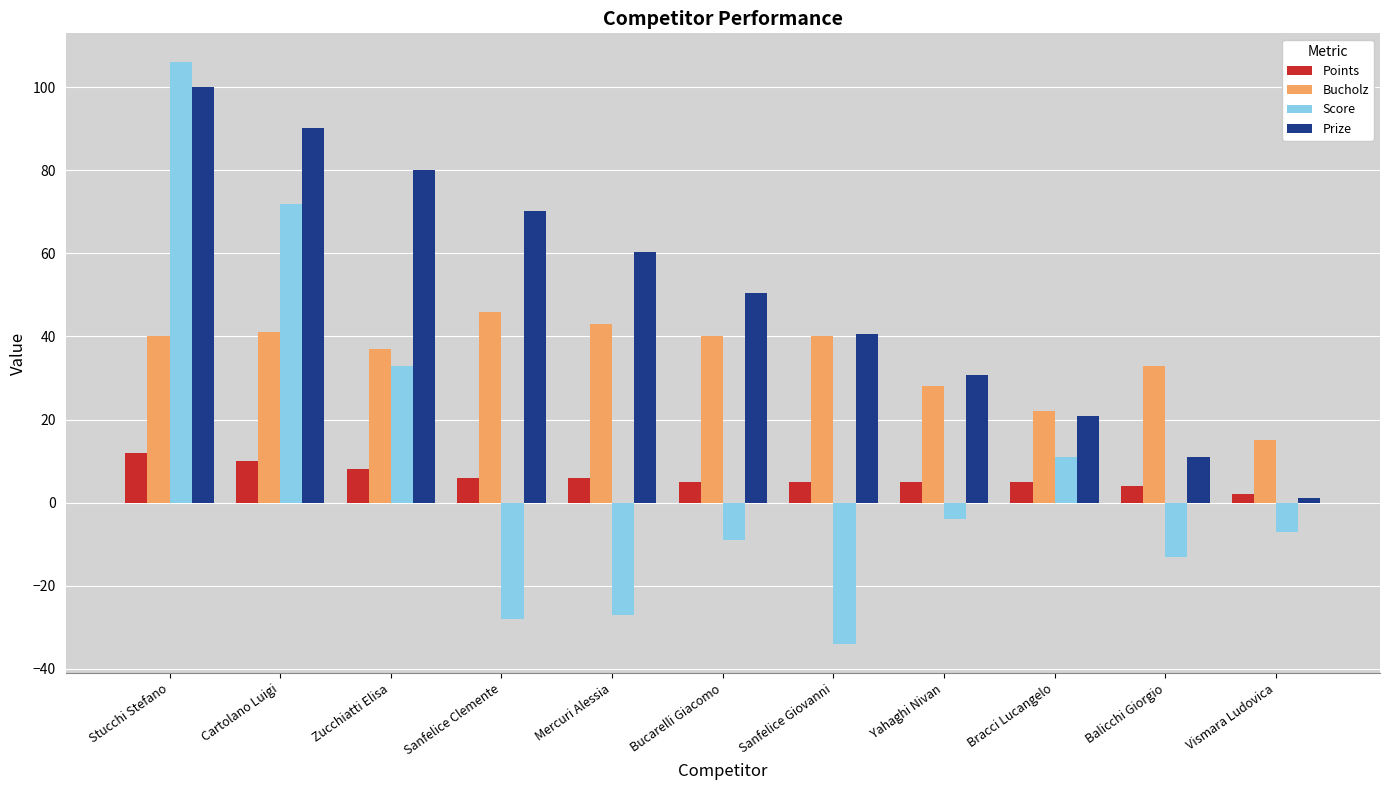

What is the smallest value displayed?

-34.0